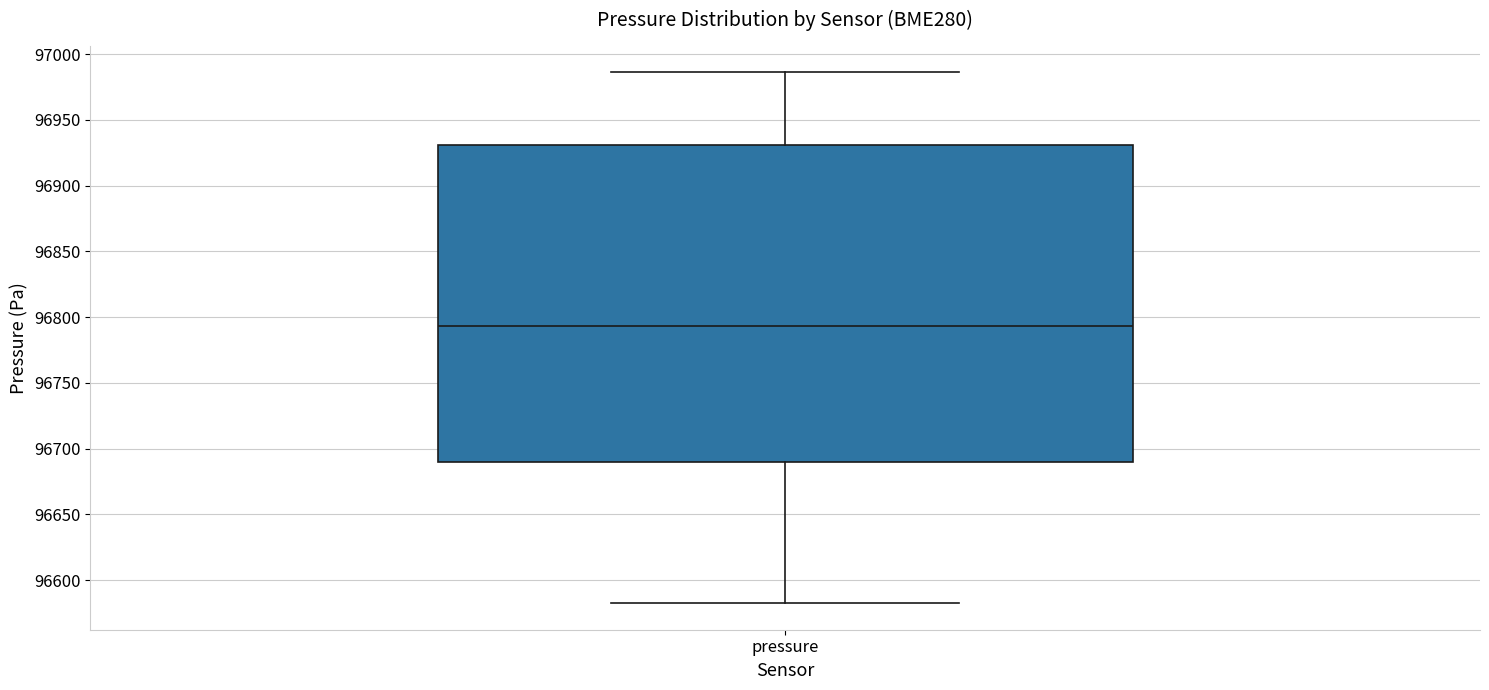

Read this box plot against the y-axis: the position of the median line, the range covered by the box, and the ends of both whiskers. The values are not printed on the chart, so give them approximately, as read against the axis.

median 96795, box 96690 to 96930, whiskers 96580 to 96985